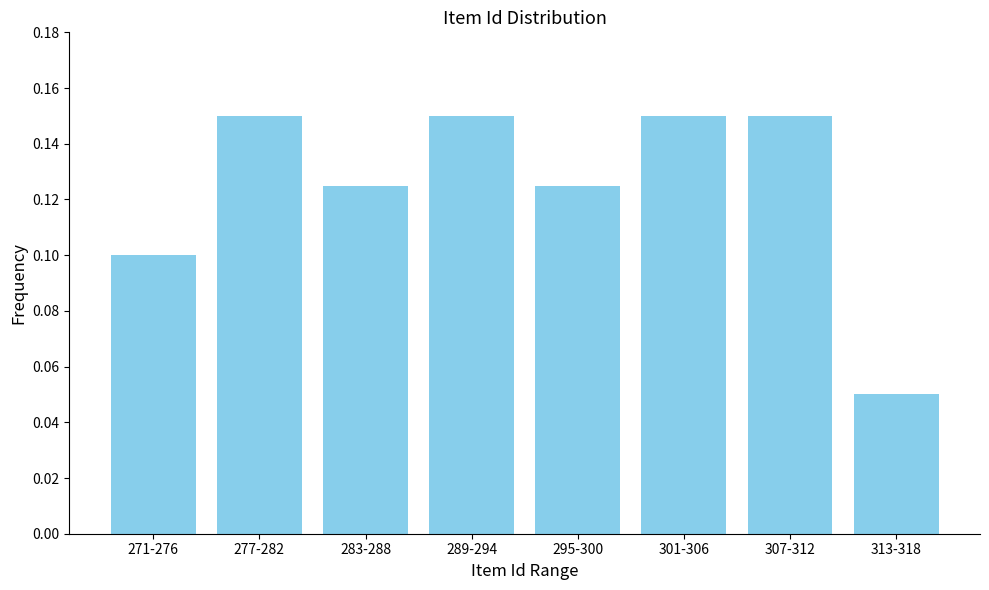

Is it true that the value at 283-288 is 0.0?

False